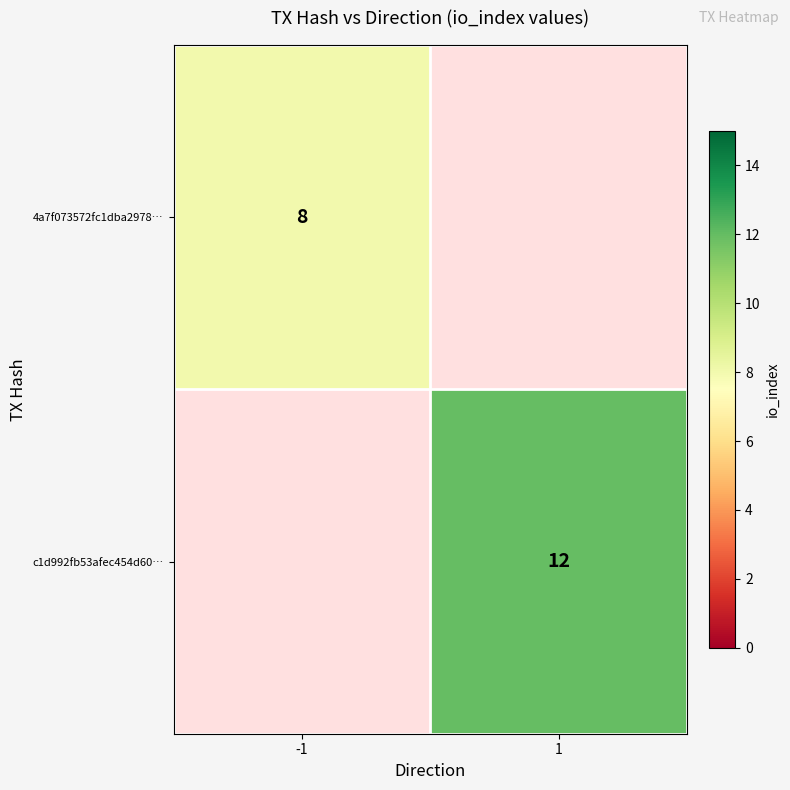

At -1, list the series in order from smallest to largest.

4a7f073572fc1dba2978…, c1d992fb53afec454d60…